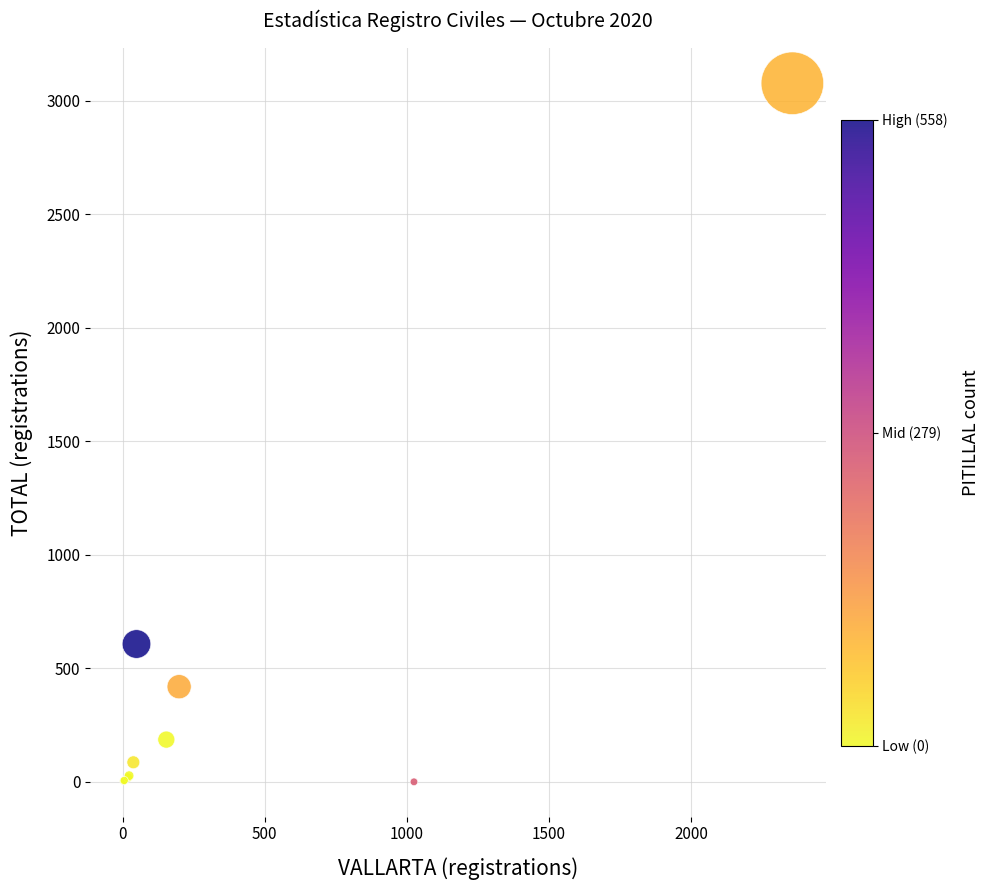

What Y value in the scatter plot is closest to 1538?

607